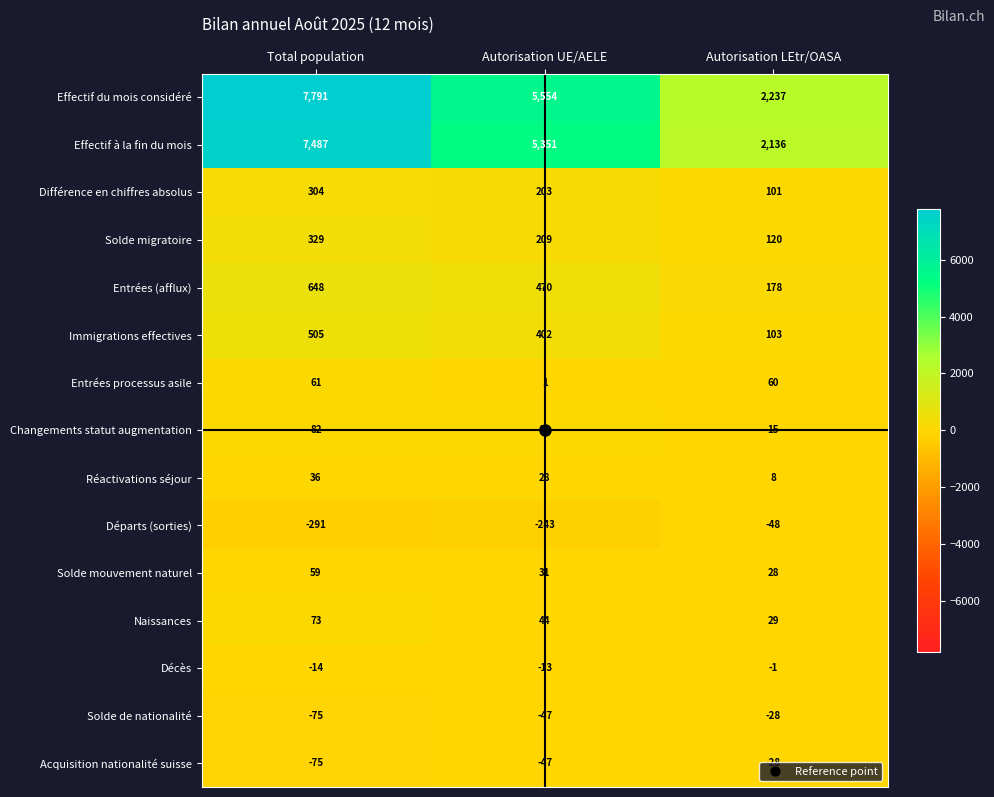

Where is Immigrations effectives nearest to the value 304?

Autorisation UE/AELE